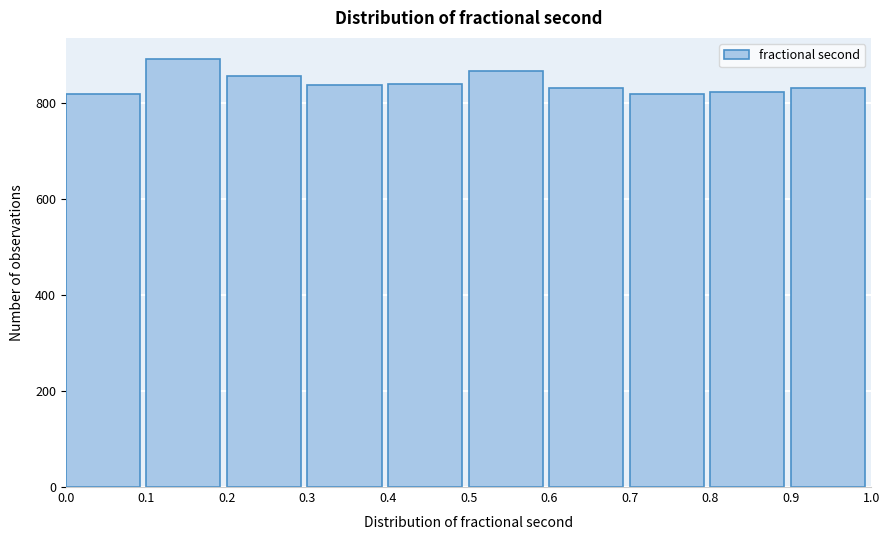

Over which range of the x-axis is the bar tallest?

0.1 to 0.2